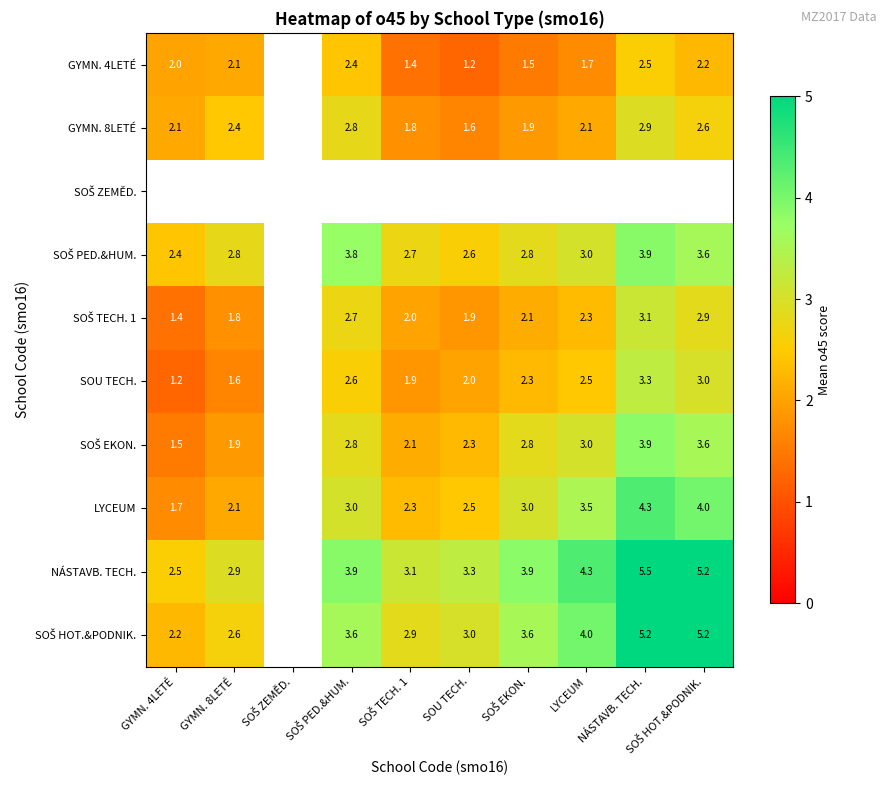

Is it true that NÁSTAVB. TECH. equals 2.9 at GYMN. 8LETÉ?

True